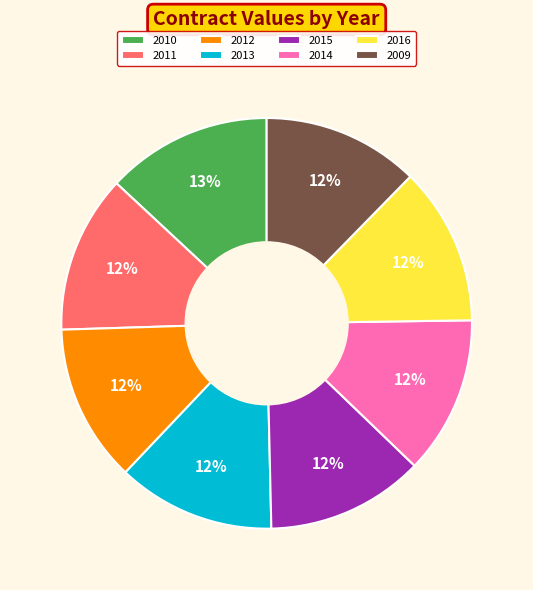

Approximately how many times larger is the value at 2012 compared to 2016?

1.0